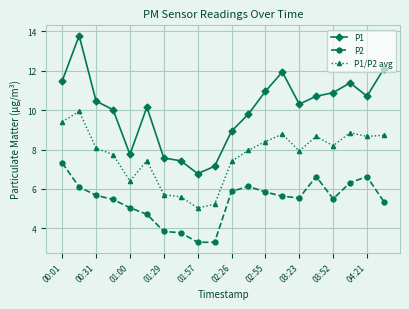

What is the minimum value shown in the chart?

3.3